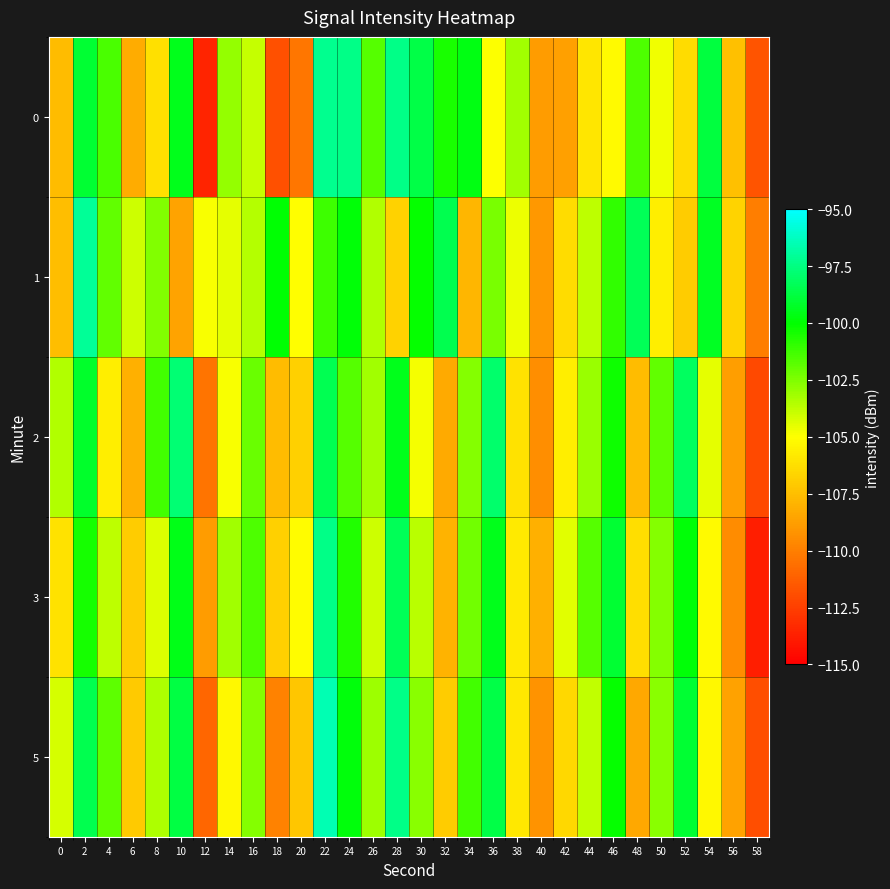

What is the difference between the highest and lowest values at 6?

4.2